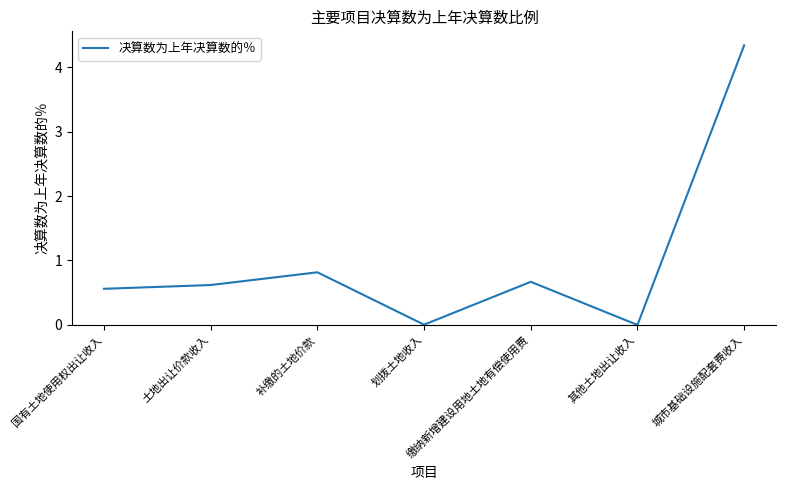

Between 城市基础设施配套费收入 and 国有土地使用权出让收入, which is larger?

城市基础设施配套费收入